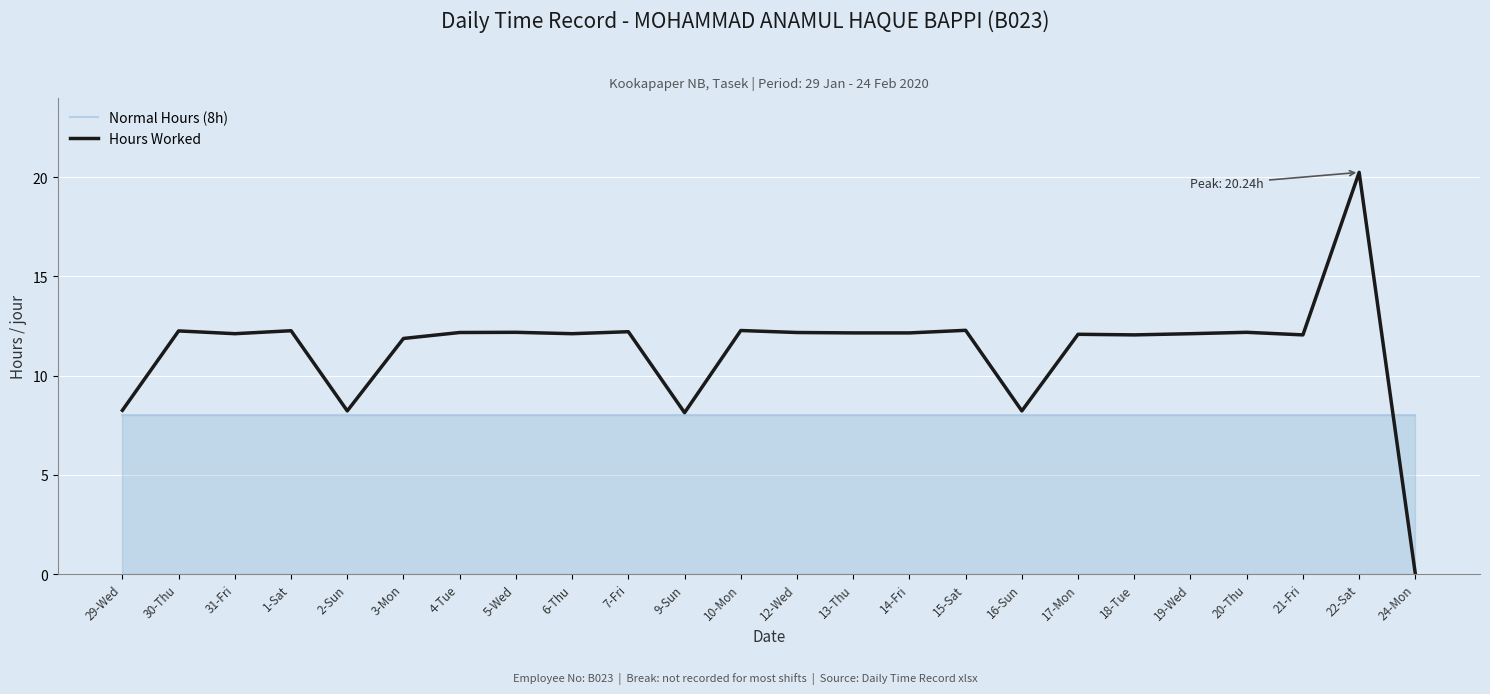

Which category has the highest value across all series?

22-Sat